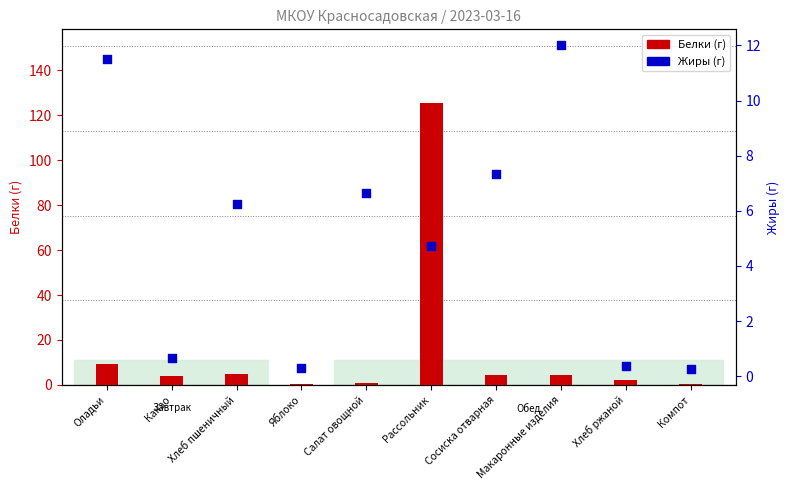

Which series reaches the maximum Y coordinate?

Белки